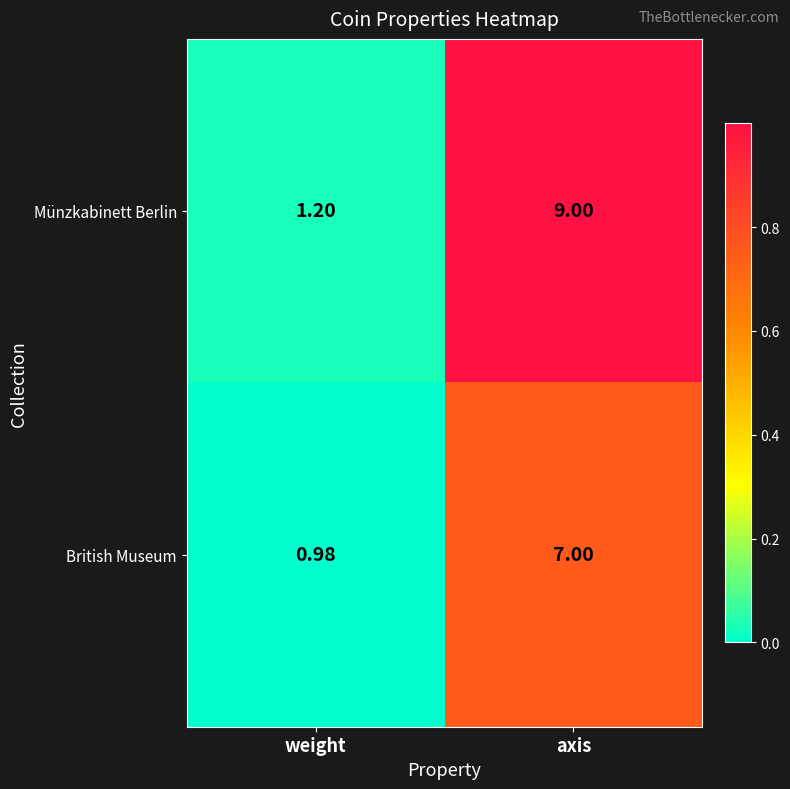

List the series in order of their peak value, highest first.

Münzkabinett Berlin, British Museum